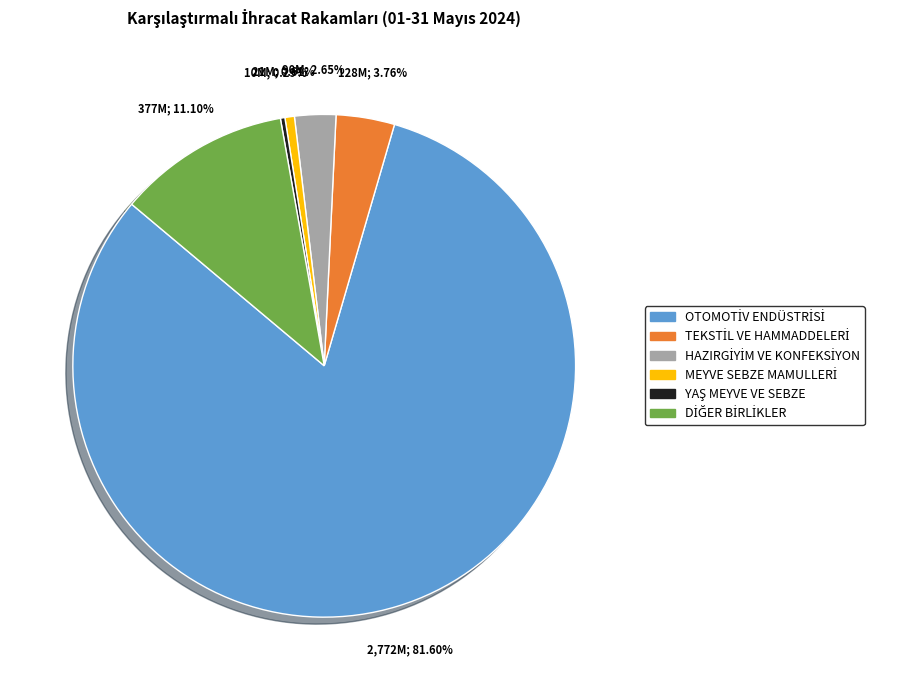

How many segments does this pie chart have?

6